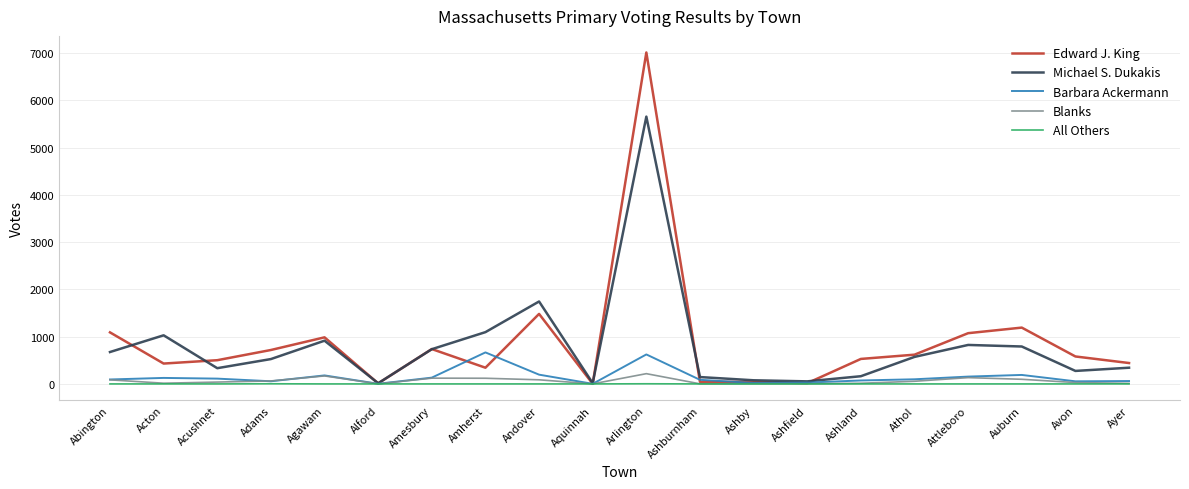

What is the highest value of the All Others series?

3